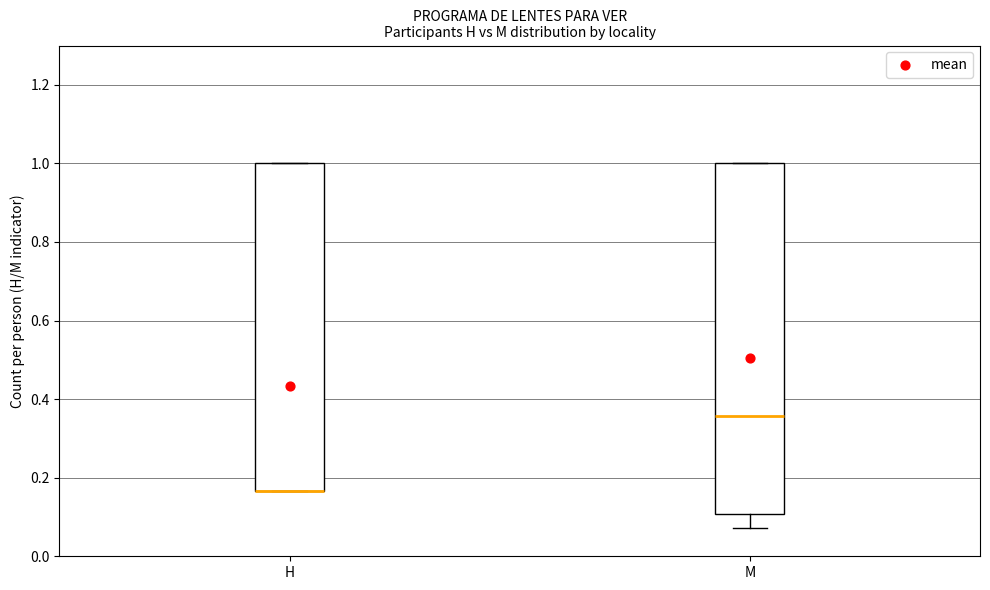

Comparing the boxes themselves (not the whiskers), which one is the tallest?

M